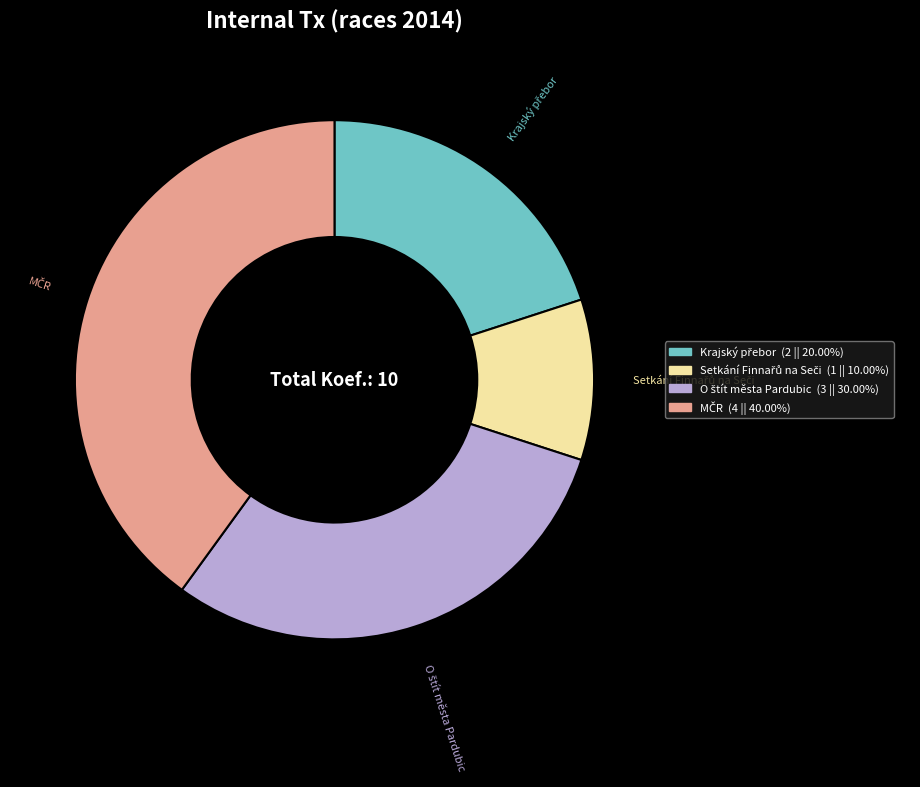

Does any single category account for the majority?

No